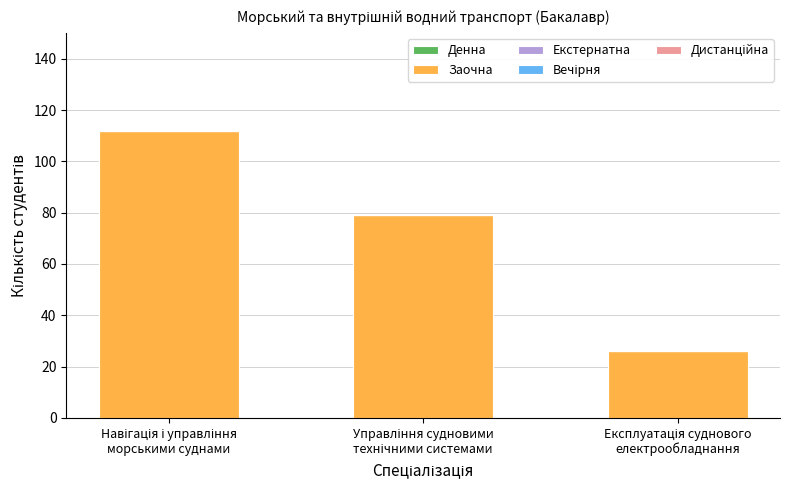

What is the sum of all values?

217